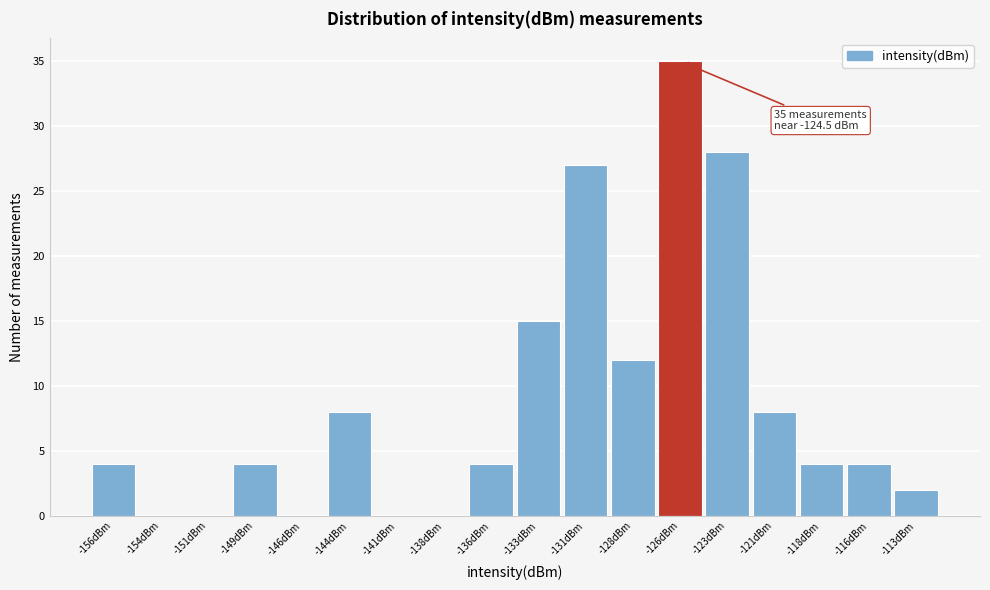

Reading left to right, what are all the values shown in this chart?

-156dBm=4	-154dBm=0	-151dBm=0	-149dBm=4	-146dBm=0	-144dBm=8	-141dBm=0	-138dBm=0	-136dBm=4	-133dBm=15	-131dBm=27	-128dBm=12	-126dBm=35	-123dBm=28	-121dBm=8	-118dBm=4	-116dBm=4	-113dBm=2